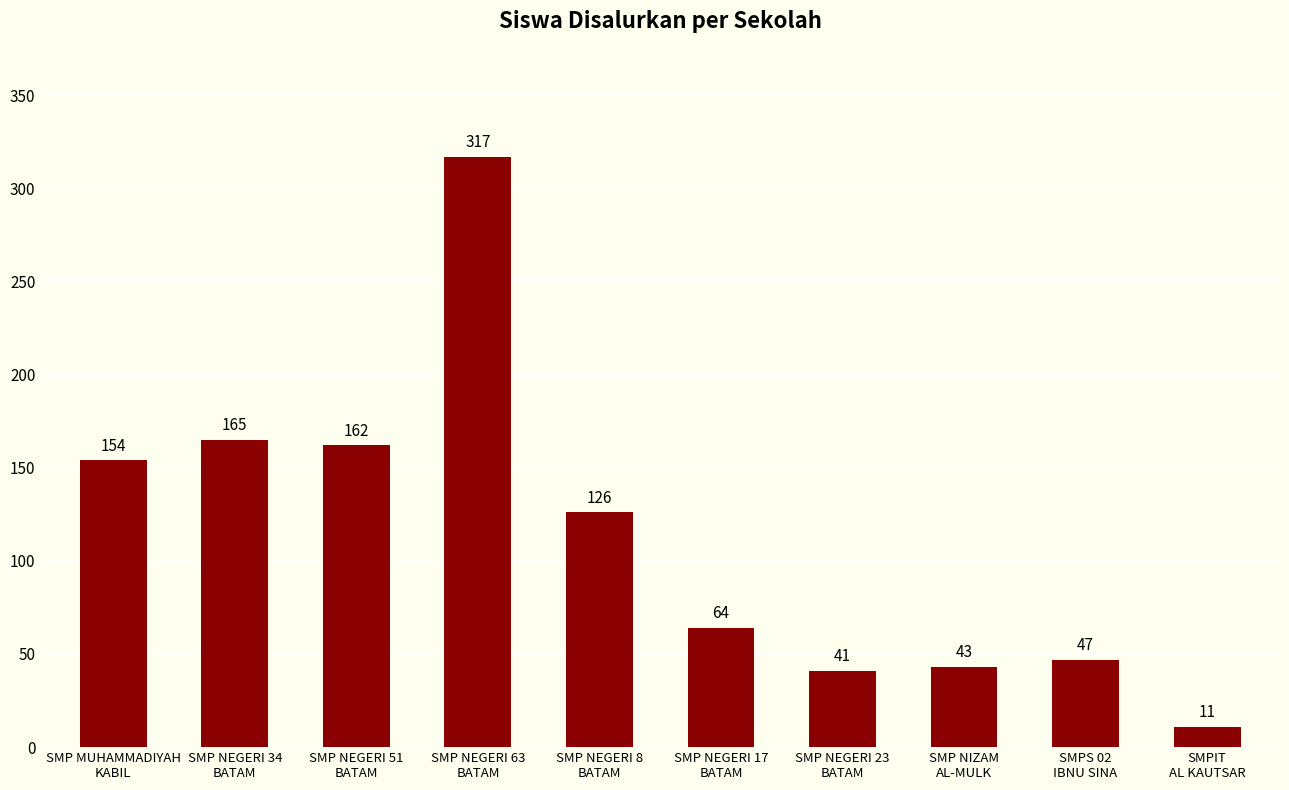

List the labels in order of value, largest first.

SMP NEGERI 63
BATAM, SMP NEGERI 34
BATAM, SMP NEGERI 51
BATAM, SMP MUHAMMADIYAH
KABIL, SMP NEGERI 8
BATAM, SMP NEGERI 17
BATAM, SMPS 02
IBNU SINA, SMP NIZAM
AL-MULK, SMP NEGERI 23
BATAM, SMPIT
AL KAUTSAR